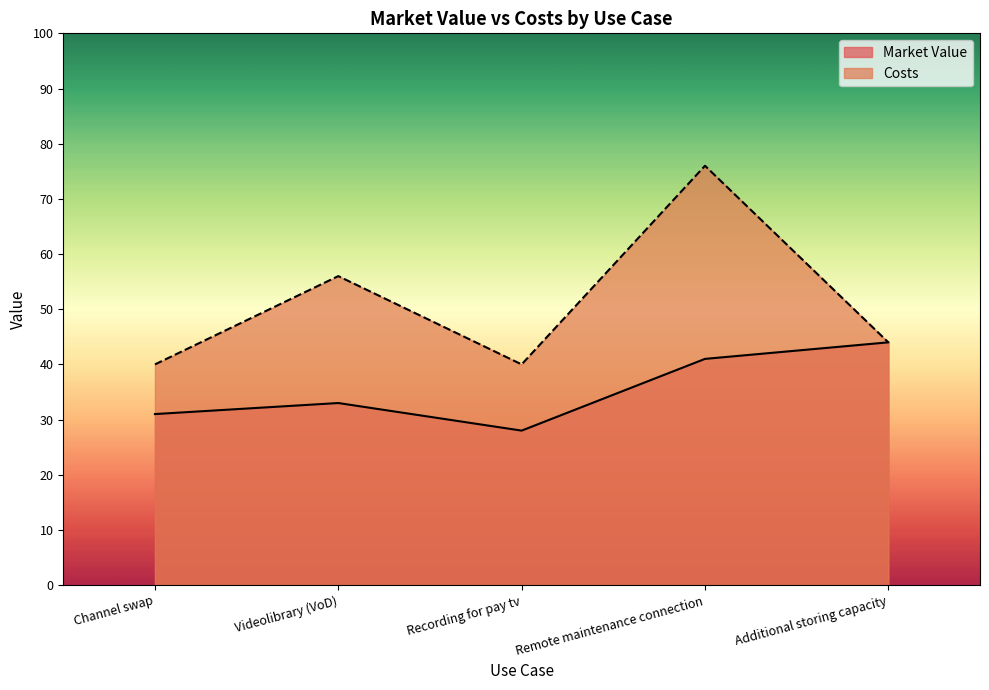

Reading right to left, what are all the values shown in this chart?

Market Value: 44	41	28	33	31
Costs: 44	76	40	56	40